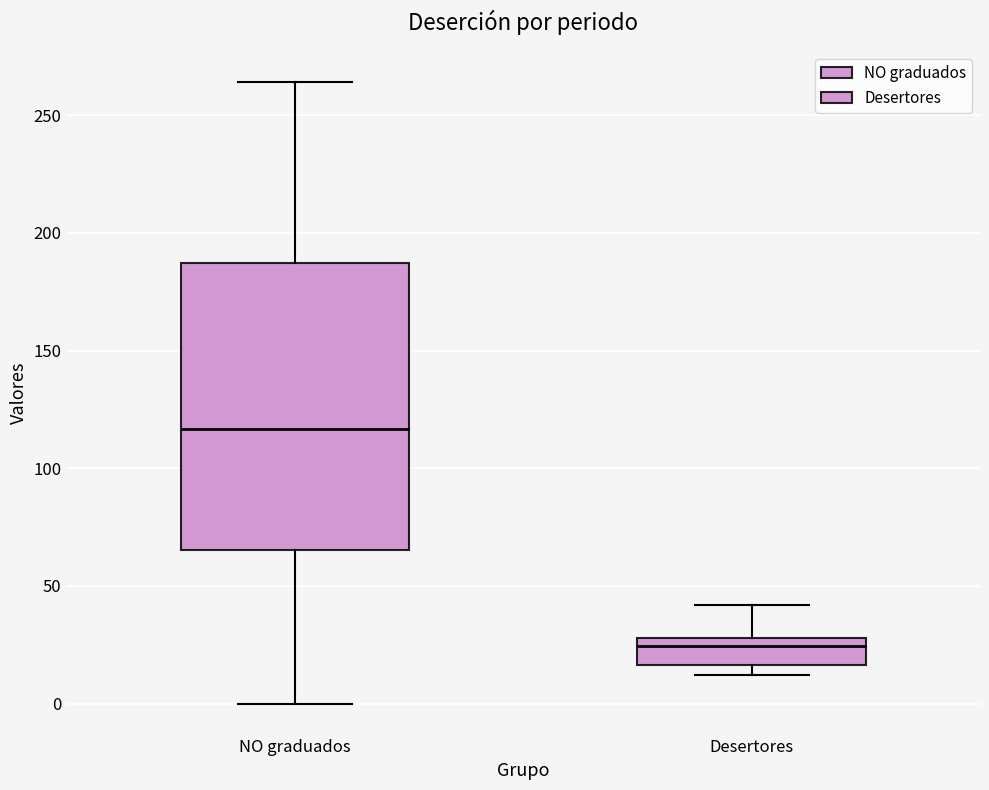

Reading left to right, transcribe this box plot: for each box, give where its median line is, the range the box spans, and where its two whiskers end, as read against the y-axis. The values are not printed on the chart, so give them approximately, as read against the axis.

NO graduados: median 115, box 65 to 185, whiskers 0 to 265
Desertores: median 25, box 15 to 30, whiskers 10 to 40